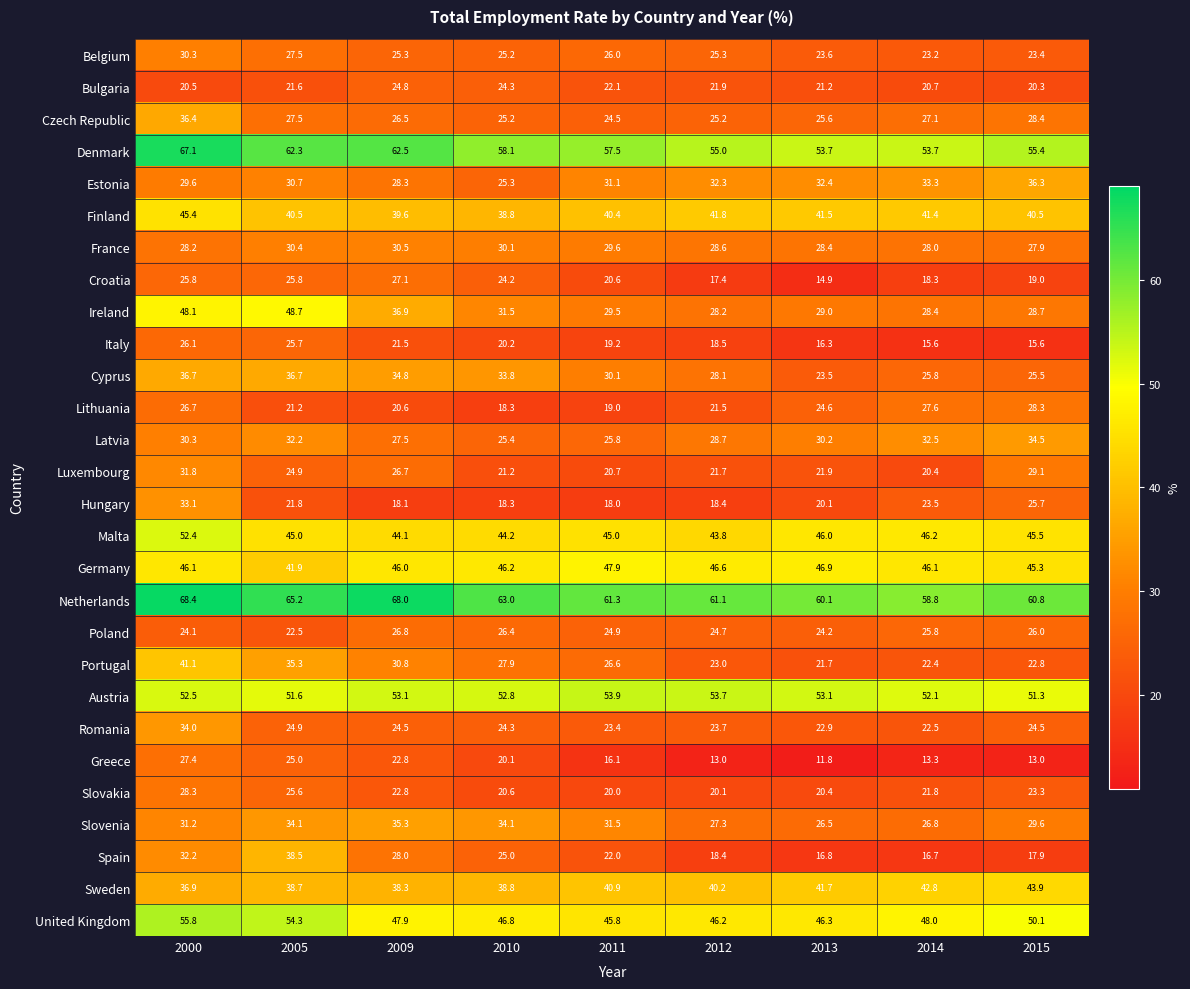

Which series changed the most between 2009 and 2014?

Spain